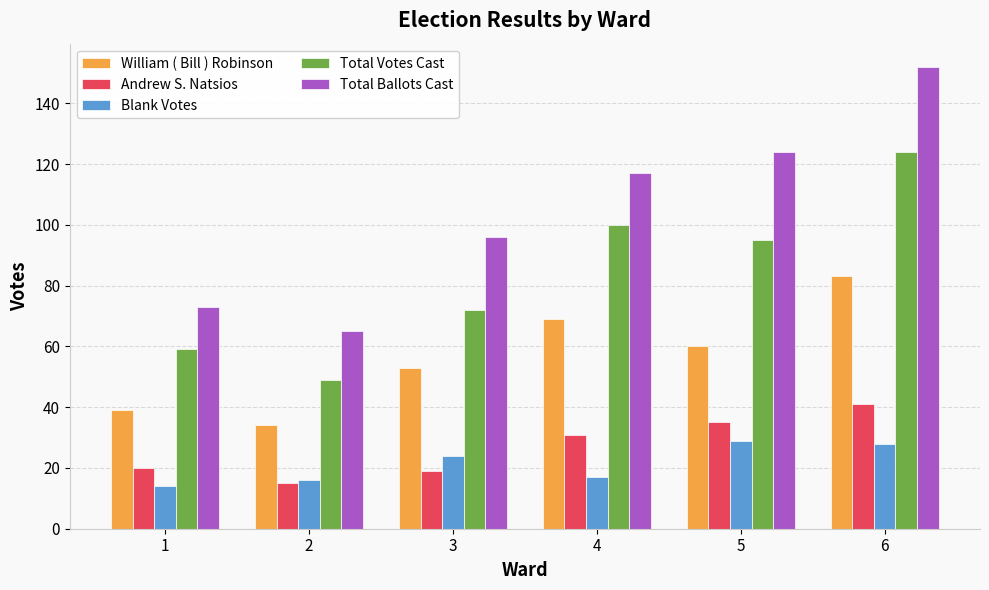

Is the value of William ( Bill ) Robinson at 4 greater than the value of Total Ballots Cast at 3?

No